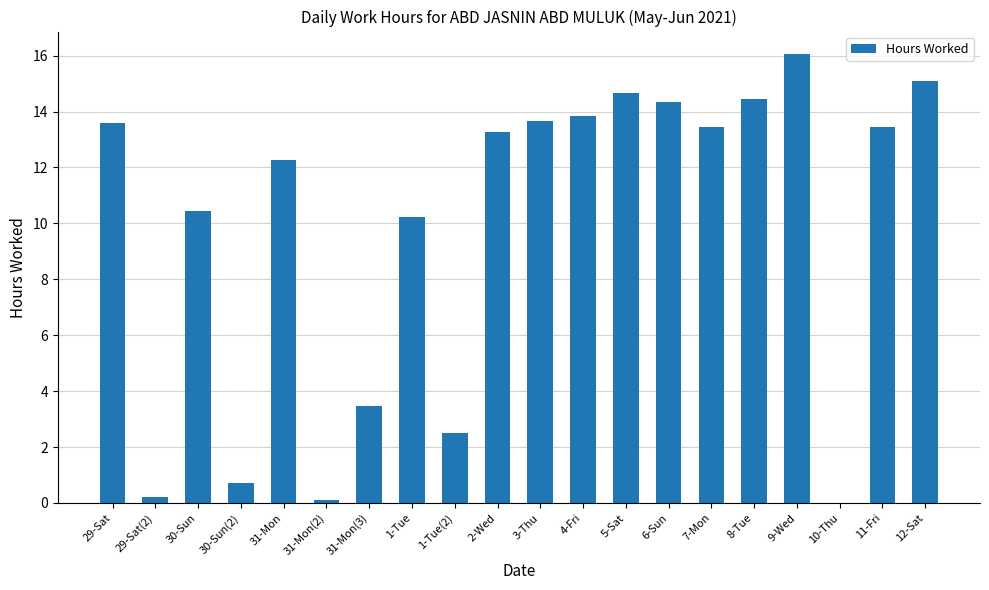

Read the value at 8-Tue.

14.4